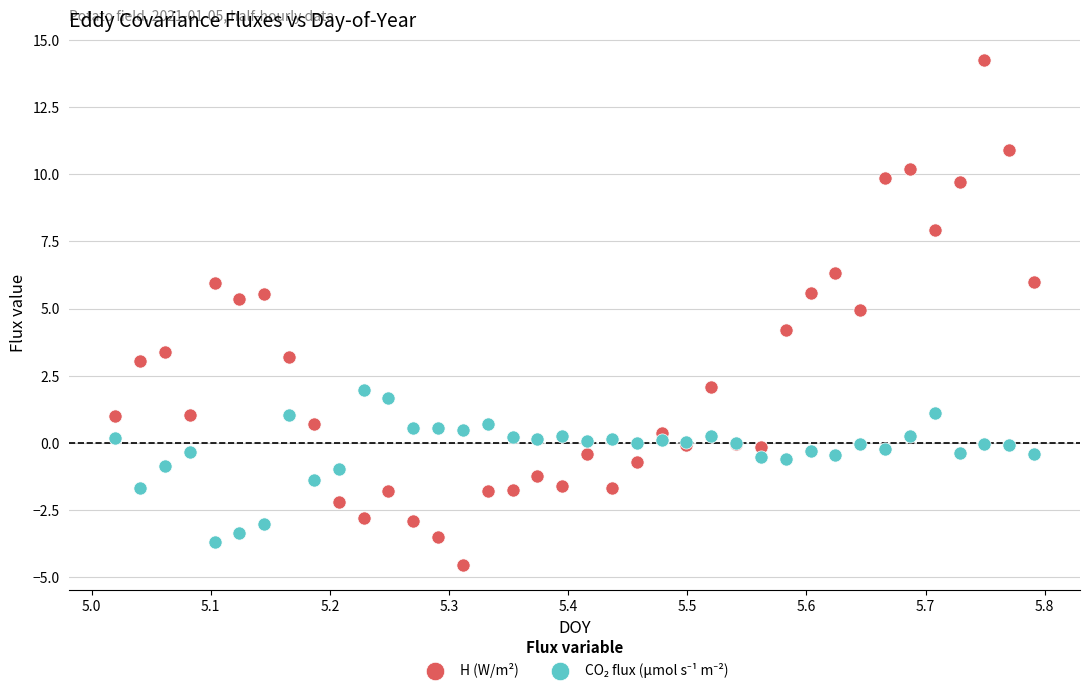

Which series has the widest spread of Y values?

H (W/m²)